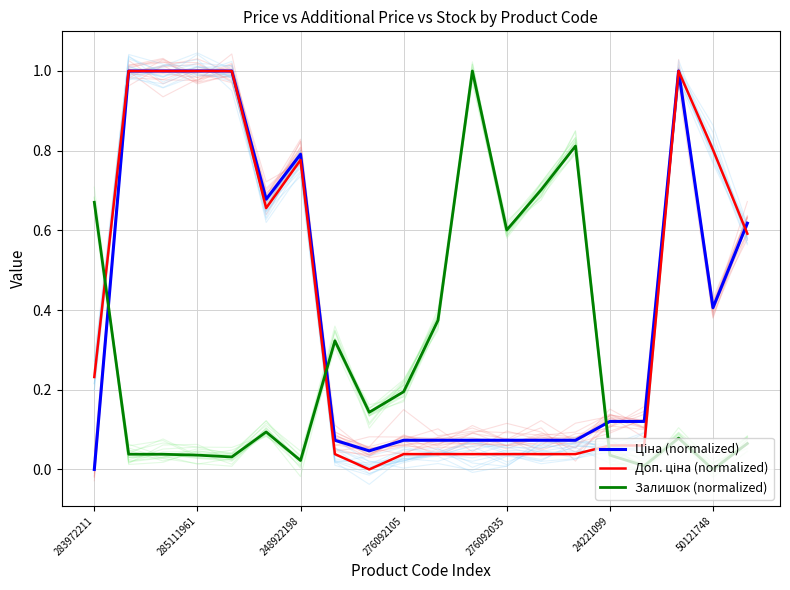

What are all the series names shown in the legend?

Ціна (normalized), Доп. ціна (normalized), Залишок (normalized)